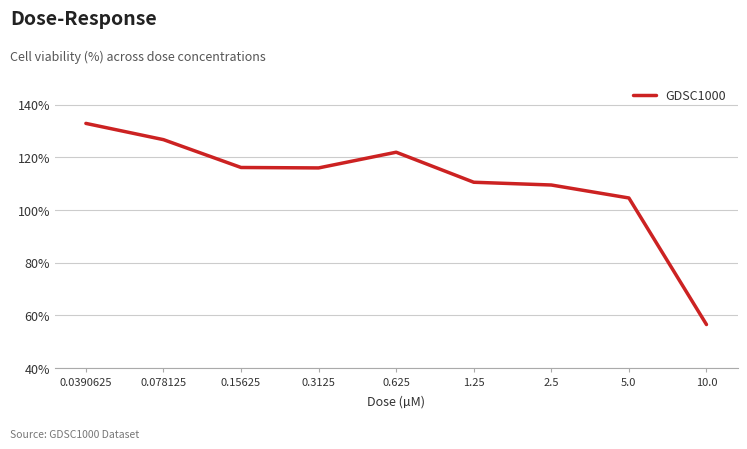

What is the average value?

110.6